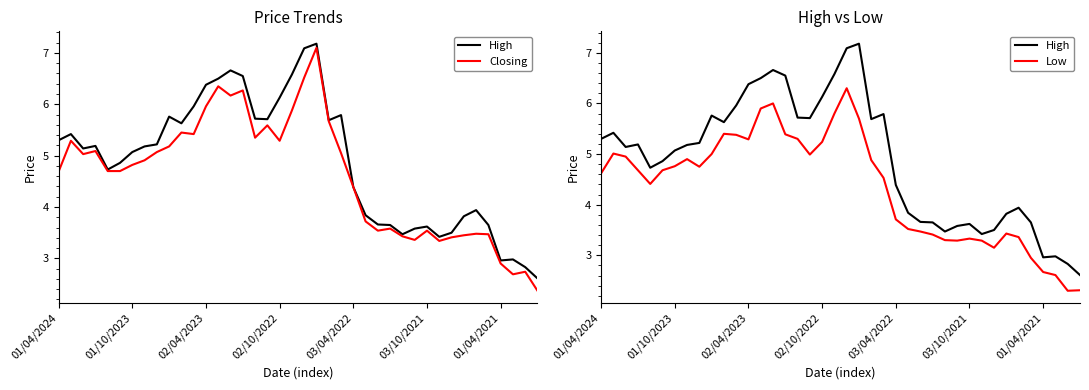

True or false: Closing has more than 1 interior local peaks.

True